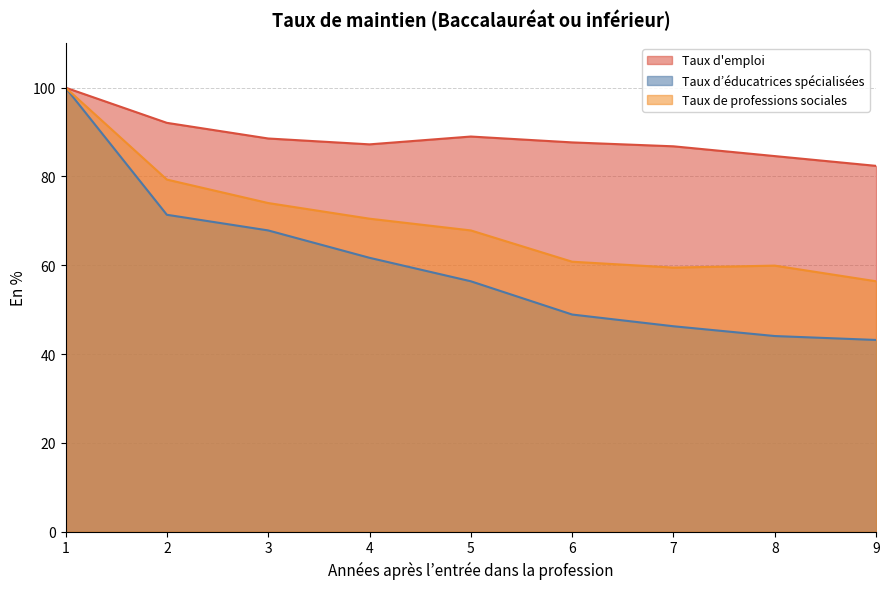

Which category has the lowest value in the Taux d’éducatrices spécialisées series?

9